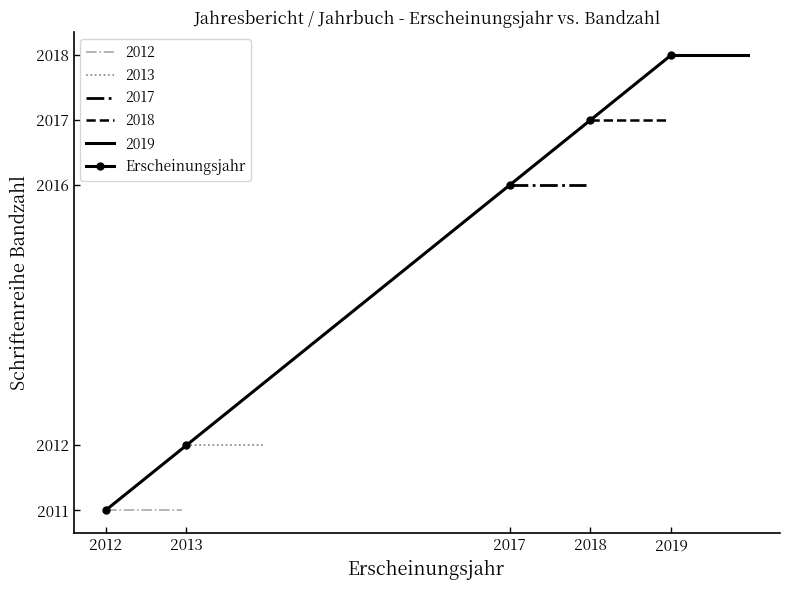

The chart shows a value of 3509 at 2017. True or false?

False